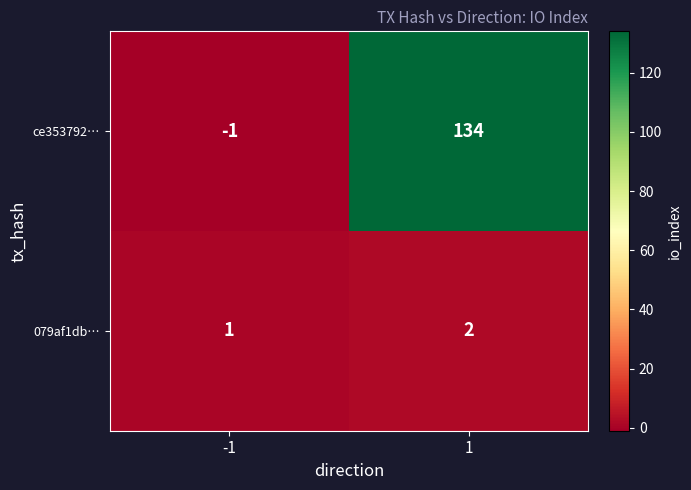

Count the number of categories in the chart.

2